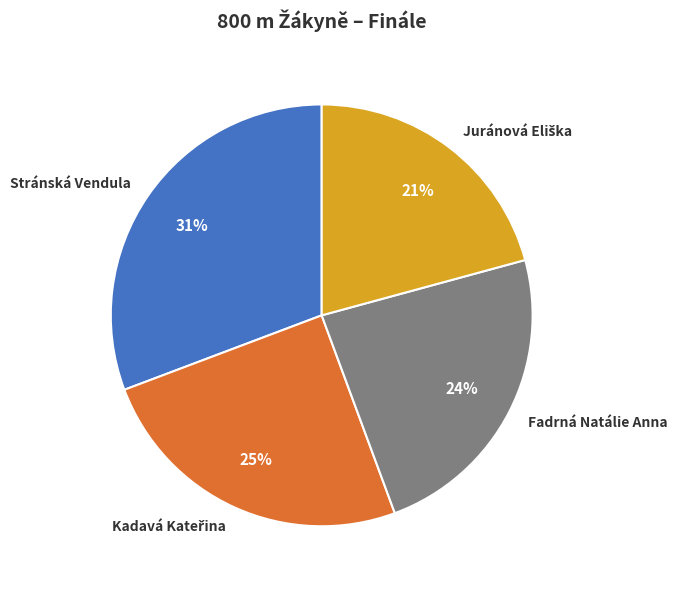

What percentage is the Fadrná Natálie Anna slice, to the nearest percent?

24%